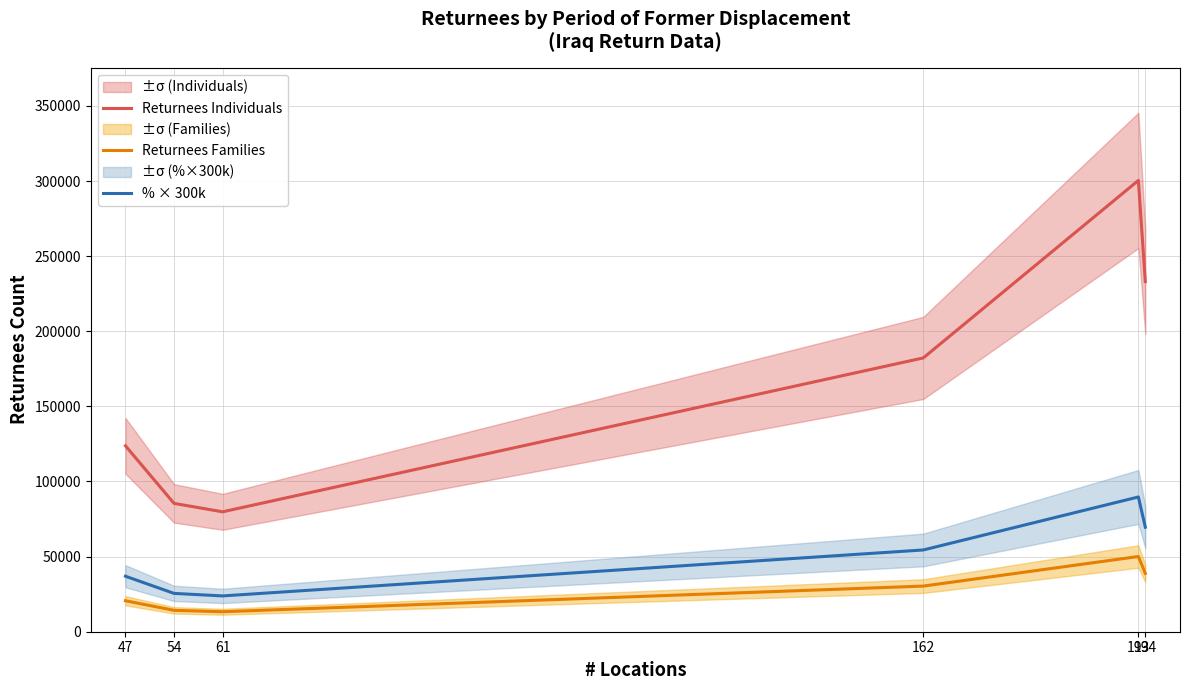

Where is the first local maximum for Returnees Individuals?

193